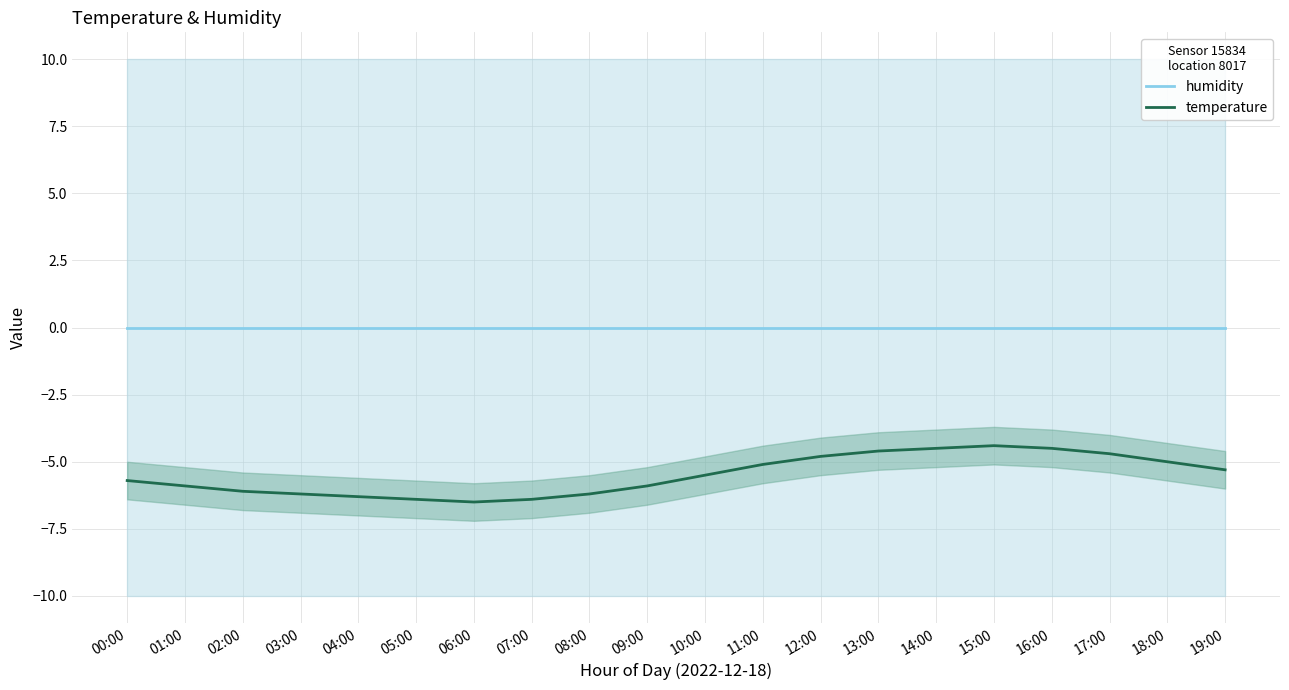

At which label does temperature first exceed -5?

12:00